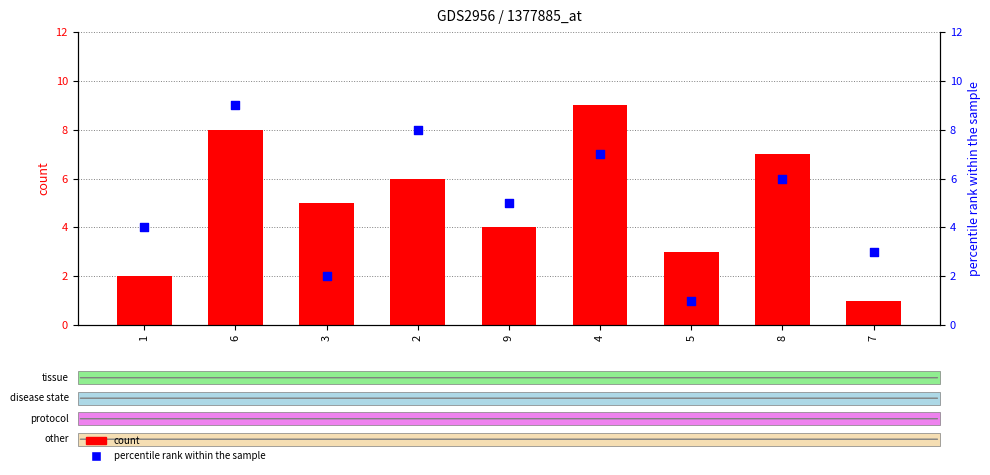

What are all the series names shown in the legend?

count, percentile rank within the sample